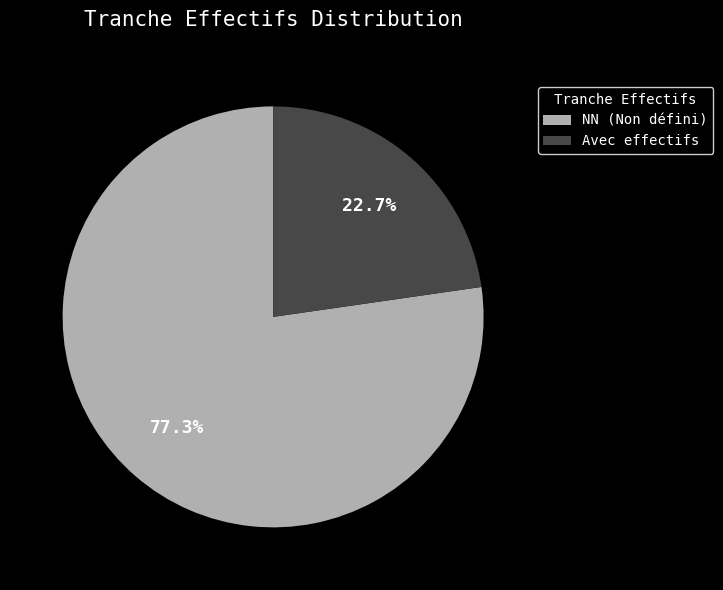

Which category accounts for the majority?

NN (Non défini)